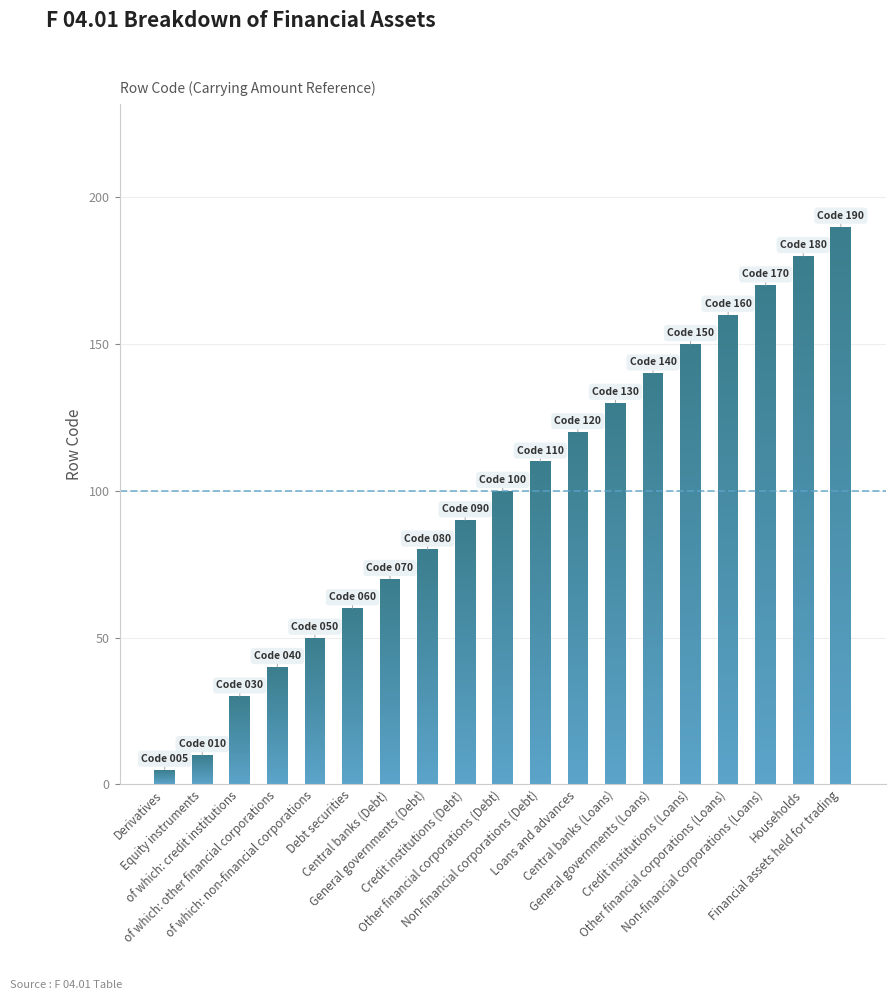

Which category has the lowest value across all series?

Derivatives